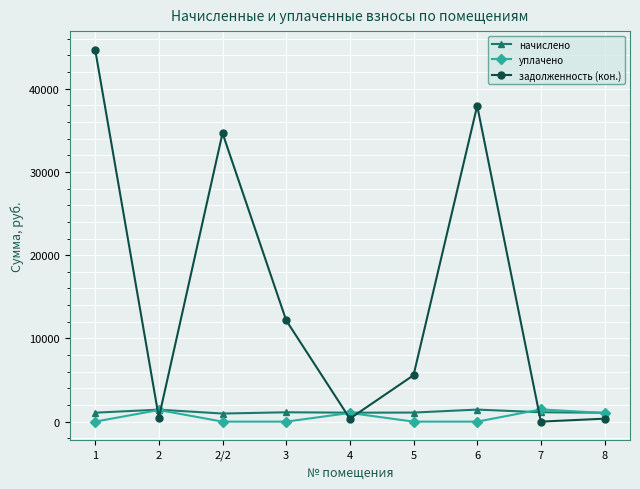

What is the average value of the начислено series?

1156.5